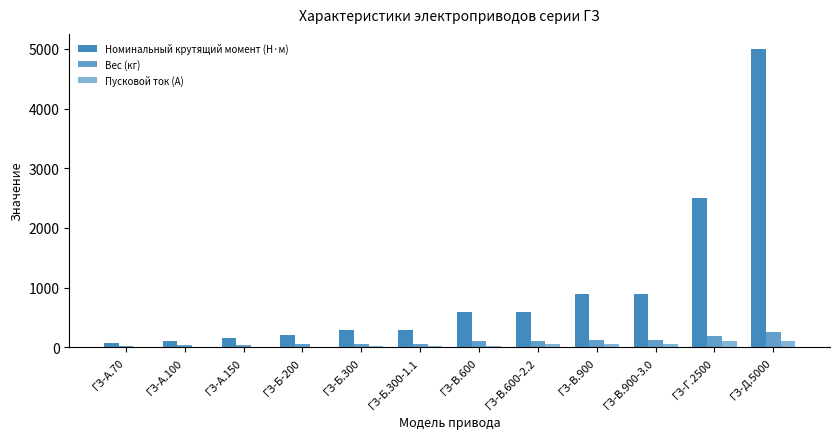

Which series has the largest total across all categories?

Номинальный крутящий момент (Н·м)